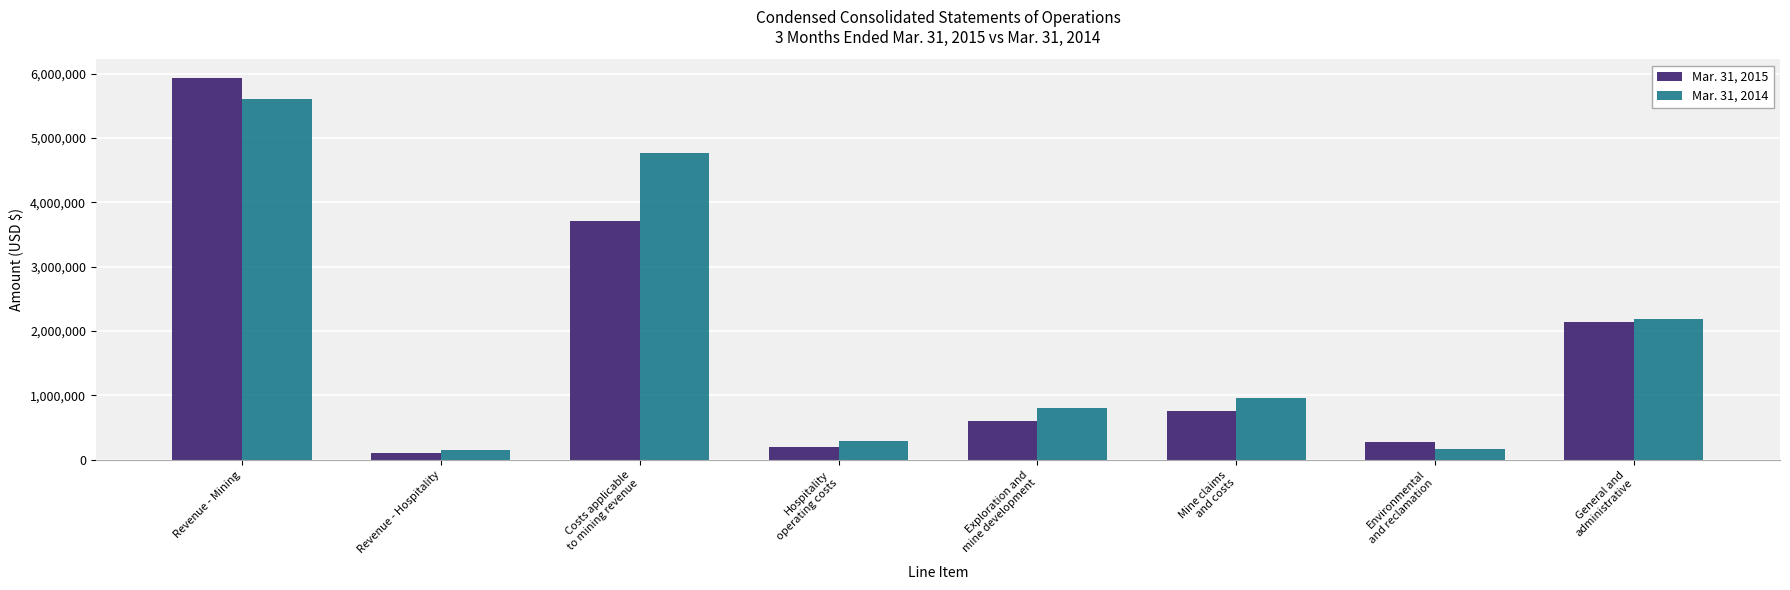

What is the difference between the highest and lowest values at Mine claims
and costs?

188415